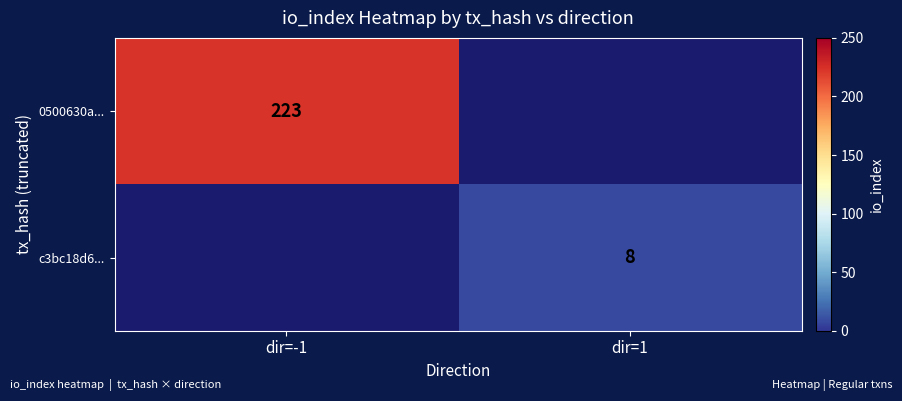

The value of 0500630a... at dir=-1 is 350. True or false?

False